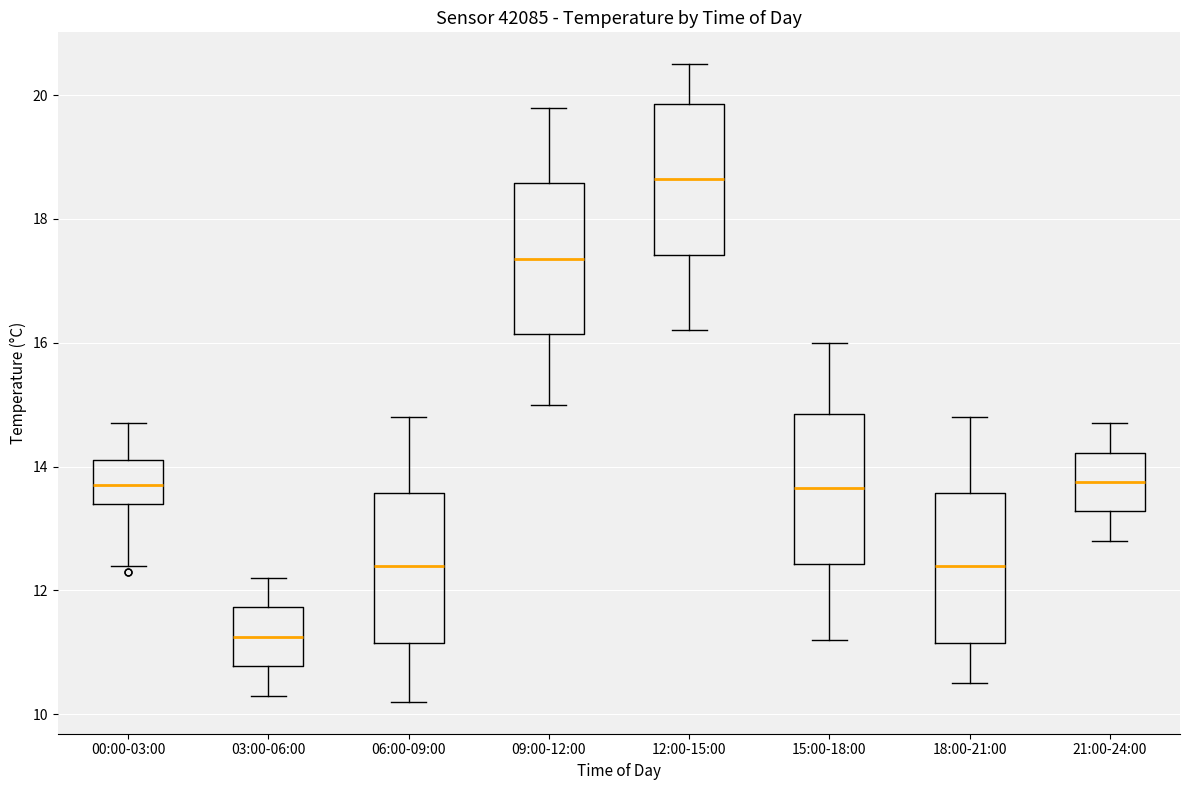

Which box has the highest median line?

12:00-15:00